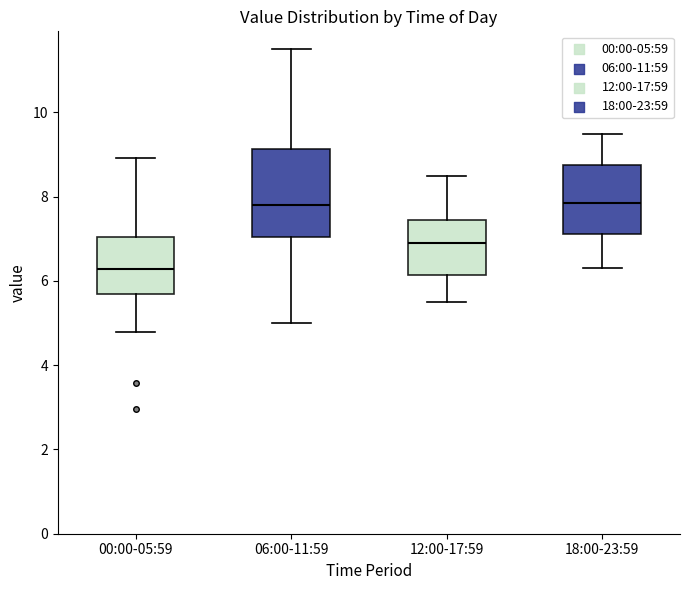

Which box's median line is the lowest?

00:00-05:59